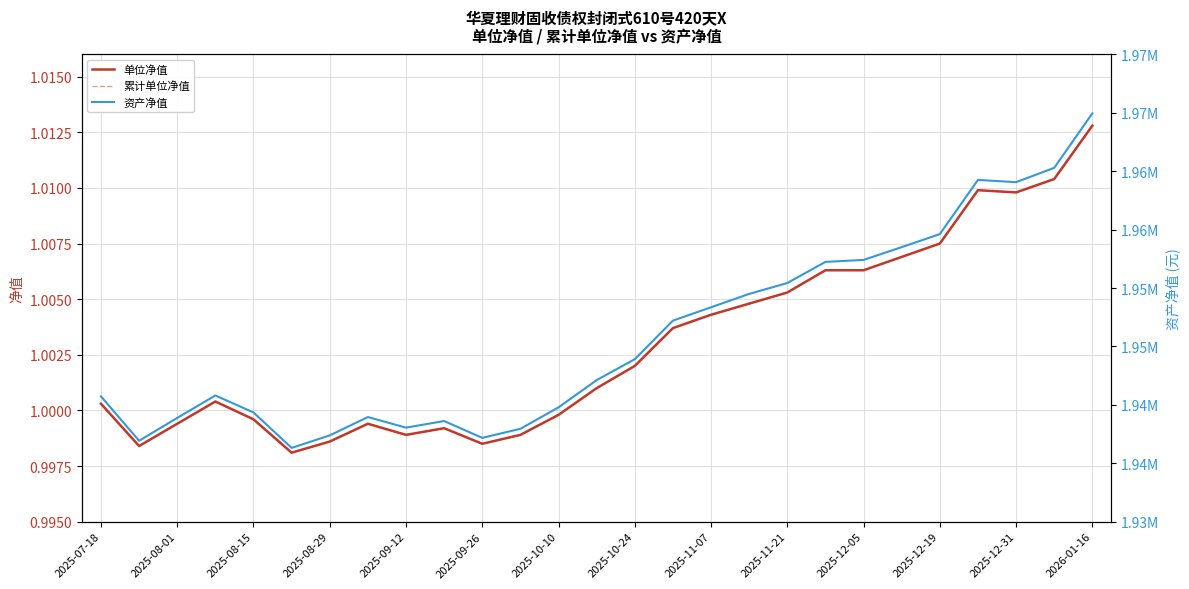

How many data points in 单位净值 are above 1?

16